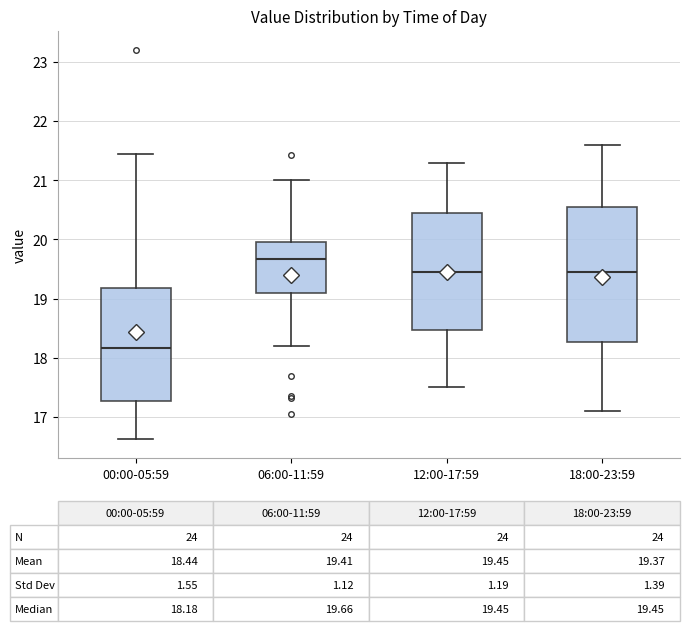

Which box is the tallest, from its lower edge to its upper edge?

18:00-23:59